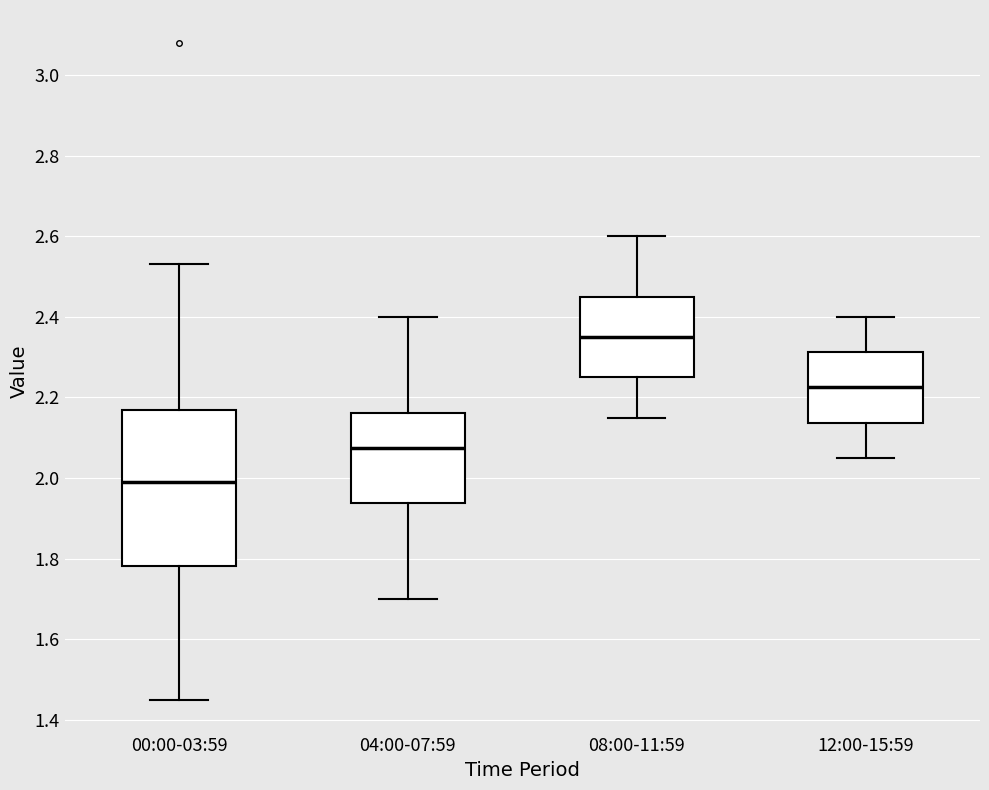

Where does the median line of the box for 00:00-03:59 sit on the y-axis? The values are not printed on the chart, so give them approximately, as read against the axis.

2.00